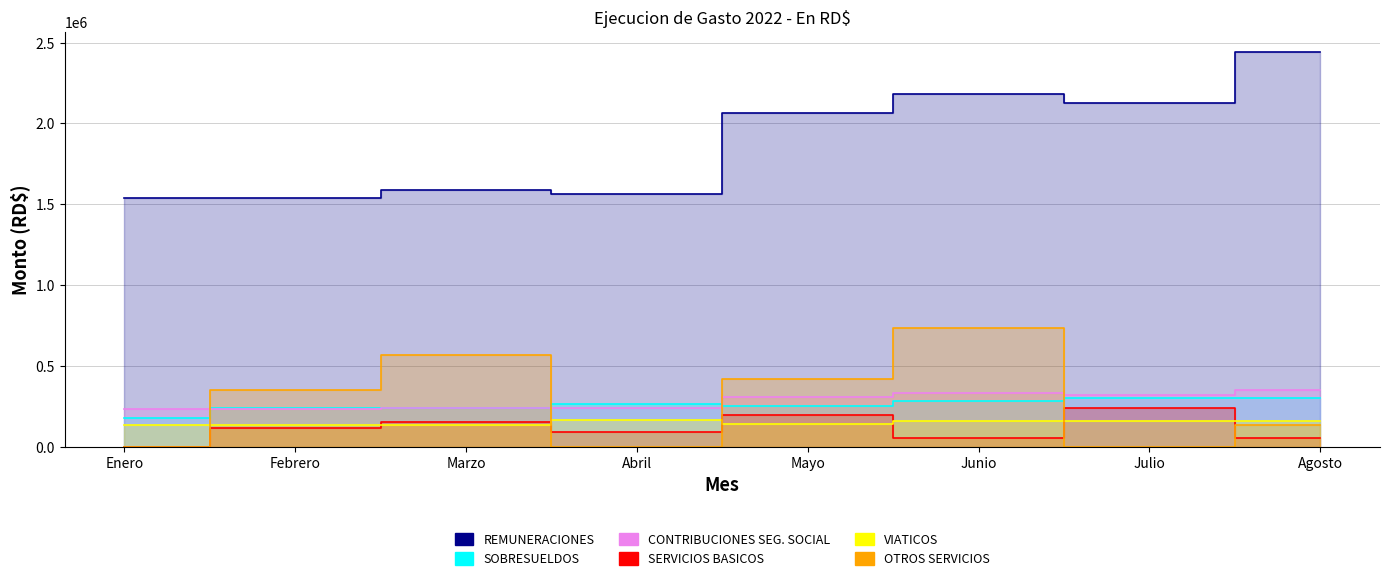

True or false: VIATICOS has a value of 157150.0 at Agosto.

True